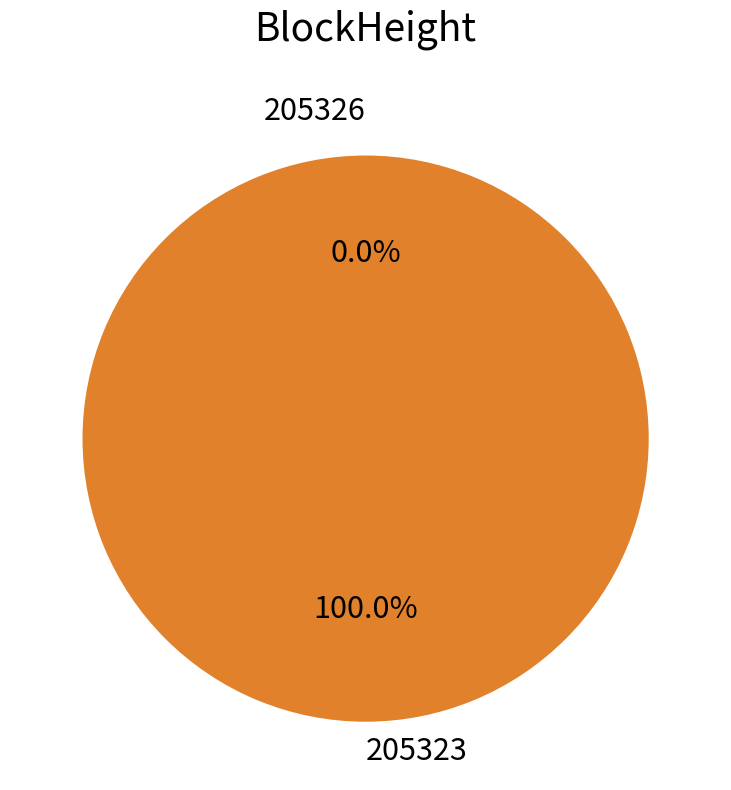

Combined, do 205323 and 205326 account for over 50%?

Yes